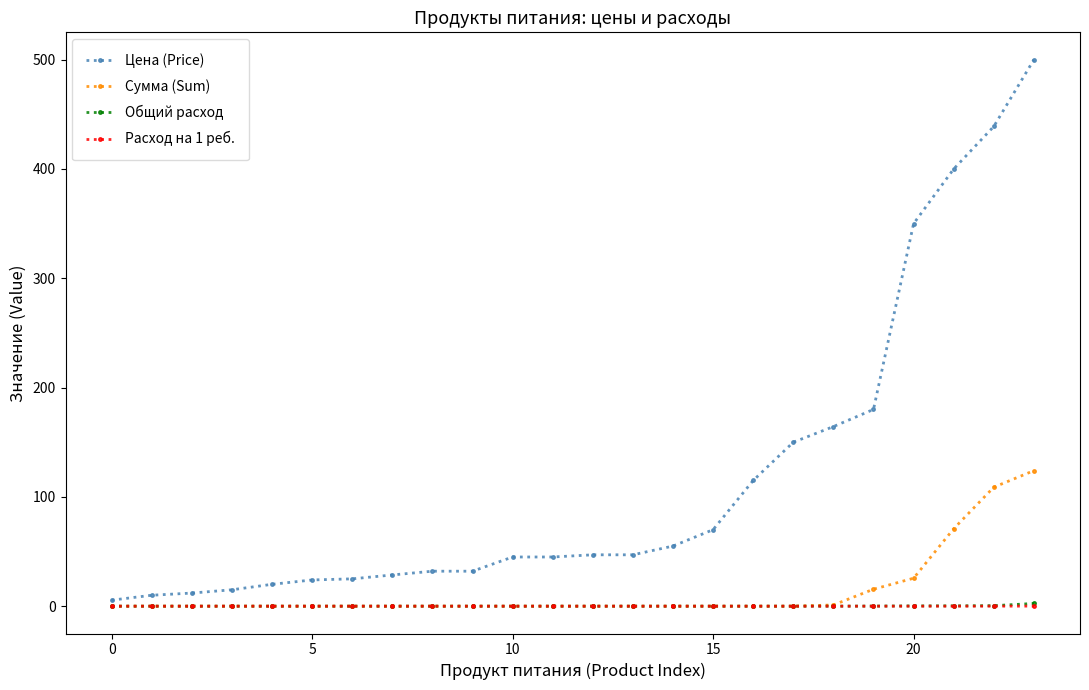

Which series has the largest range (max minus min)?

Цена (Price)